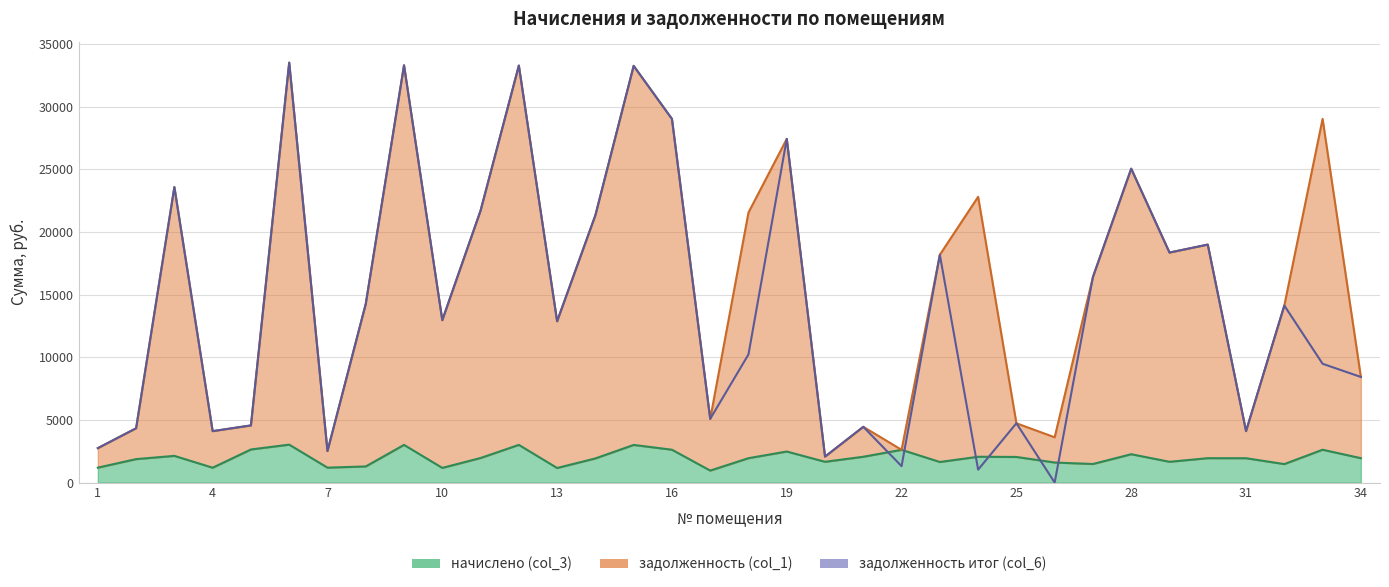

Reading left to right, transcribe all the data shown in this chart.

задолженность (col_1): 2746.0	4332.8	23580.6	4101.9	4559.6	33513.8	2514.2	14252.0	33298.0	12956.4	21702.1	33280.2	12870.1	21334.9	33254.8	29022.2	5083.4	21550.7	27424.5	2070.0	4447.6	2613.0	18182.2	22803.4	4730.0	3612.1	16411.4	25049.0	18355.0	18990.6	4105.1	14125.2	29022.2	8426.7
начислено (col_3): 1189.5	1872.0	2129.4	1185.6	2640.3	3026.4	1189.5	1287.0	3006.9	1170.0	1959.8	3006.9	1162.2	1926.6	3003.0	2620.8	955.5	1946.1	2476.5	1657.5	2059.2	2613.0	1641.9	2059.2	2043.6	1599.0	1482.0	2262.0	1657.5	1946.1	1942.2	1474.2	2620.8	1946.1
задолженность col_6: 2746.0	4332.8	23580.6	4101.9	4559.6	33513.8	2514.2	14252.0	33298.0	12956.4	21702.1	33280.2	12870.1	21334.9	33254.8	29022.2	5083.4	10225.7	27424.5	2070.0	4447.6	1307.8	18182.2	1029.6	4730.0	0.0	16411.4	25049.0	18355.0	18990.6	4105.1	14125.2	9479.2	8426.7